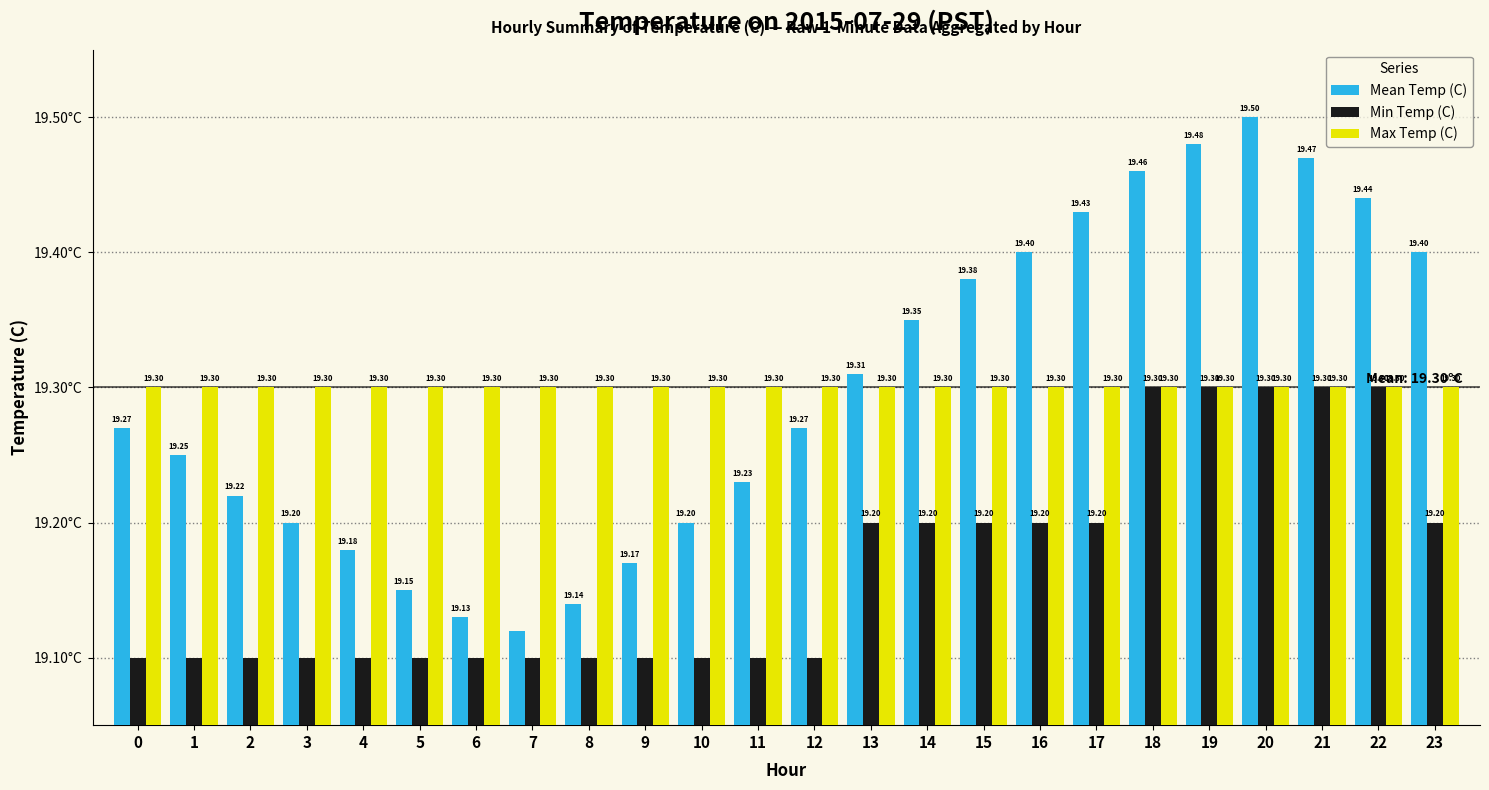

What are all the series names shown in the legend?

Mean Temp (C), Min Temp (C), Max Temp (C)